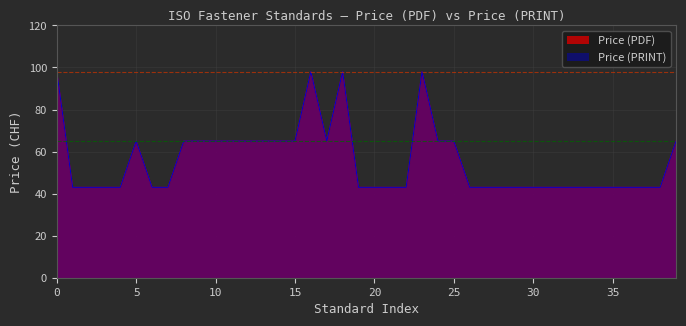

Which series has the largest total across all categories?

Price (PDF)